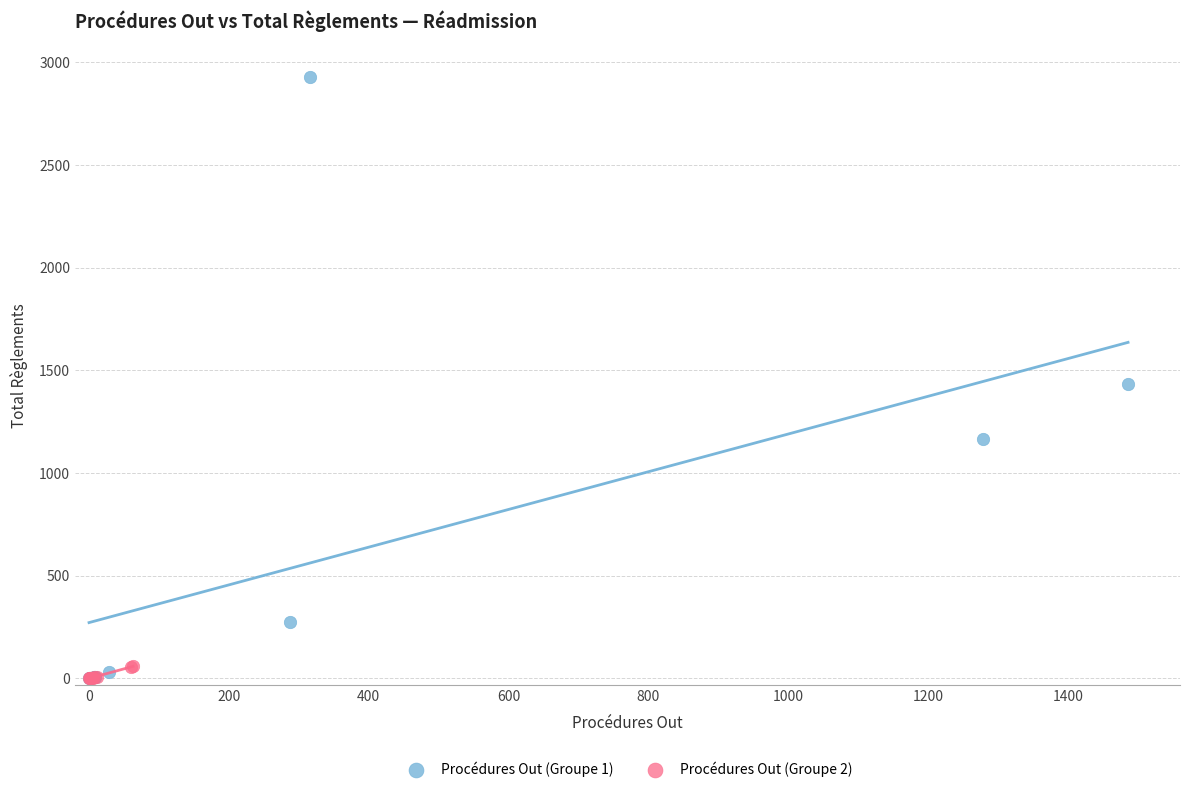

Which series has the largest Y range (max minus min)?

Procédures Out (Groupe 1)